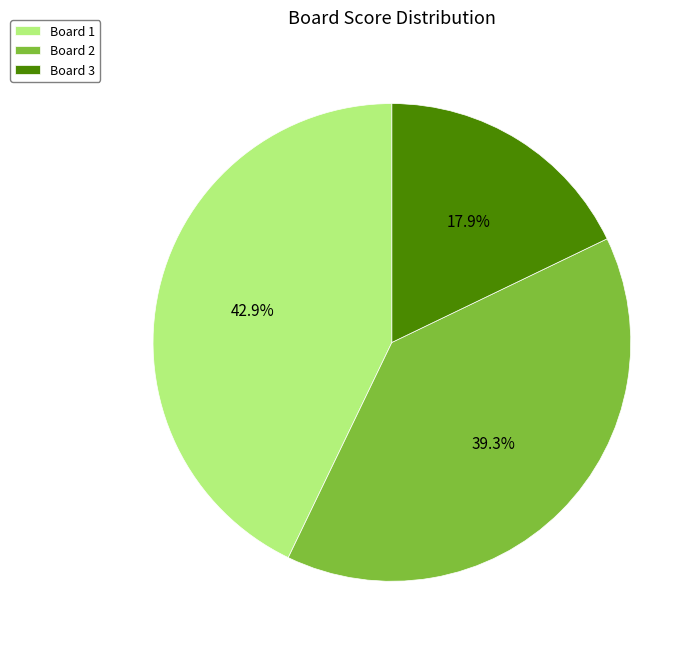

Do Board 2 and Board 3 together represent more than half of the pie?

Yes